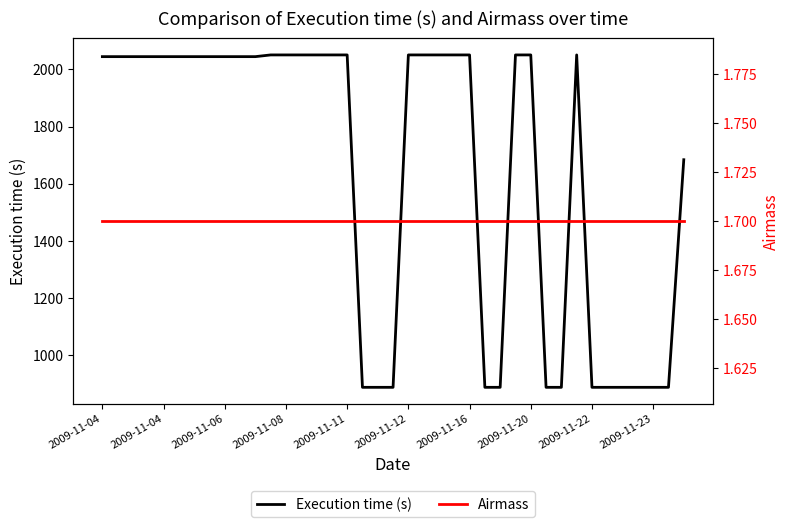

The Airmass series shows 0.6 at 15. True or false?

False